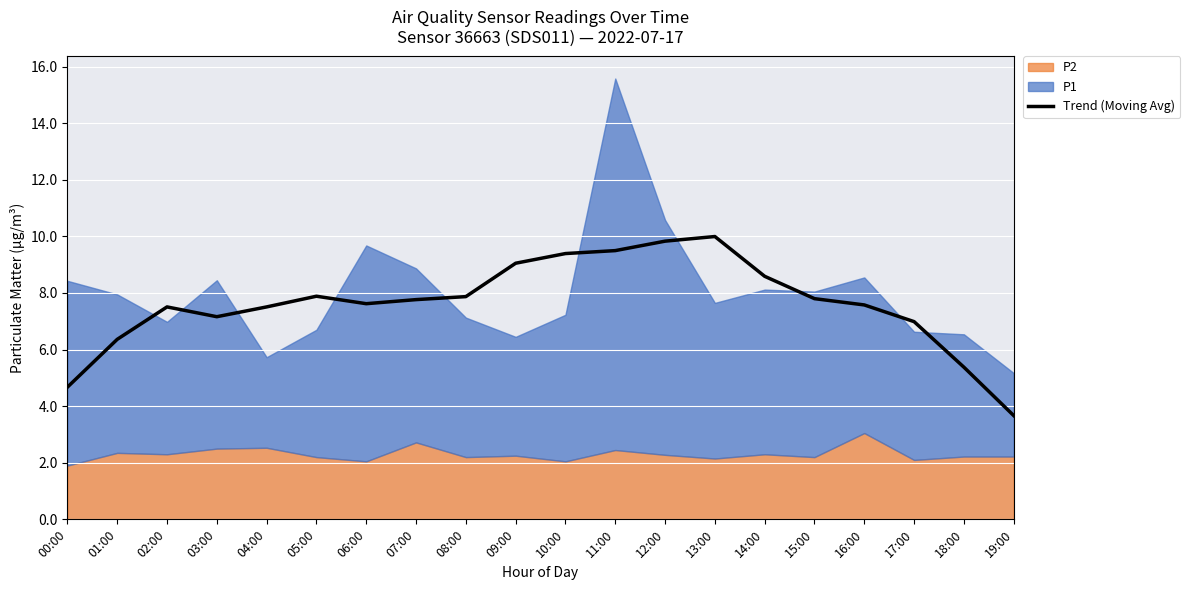

What is the label of the 16th point from the right?

04:00